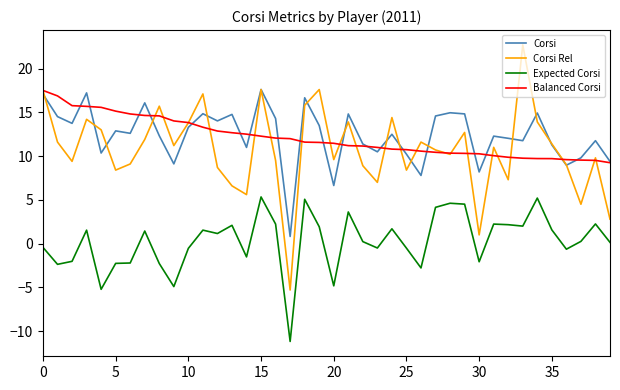

Which series has the widest spread of values?

Corsi Rel